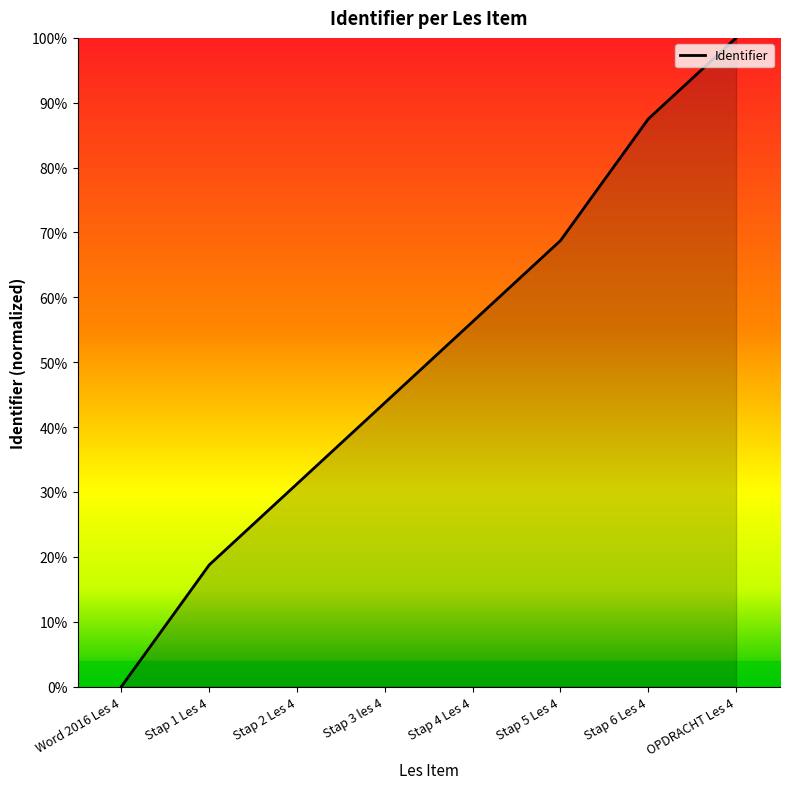

How many lines are shown in the chart?

1